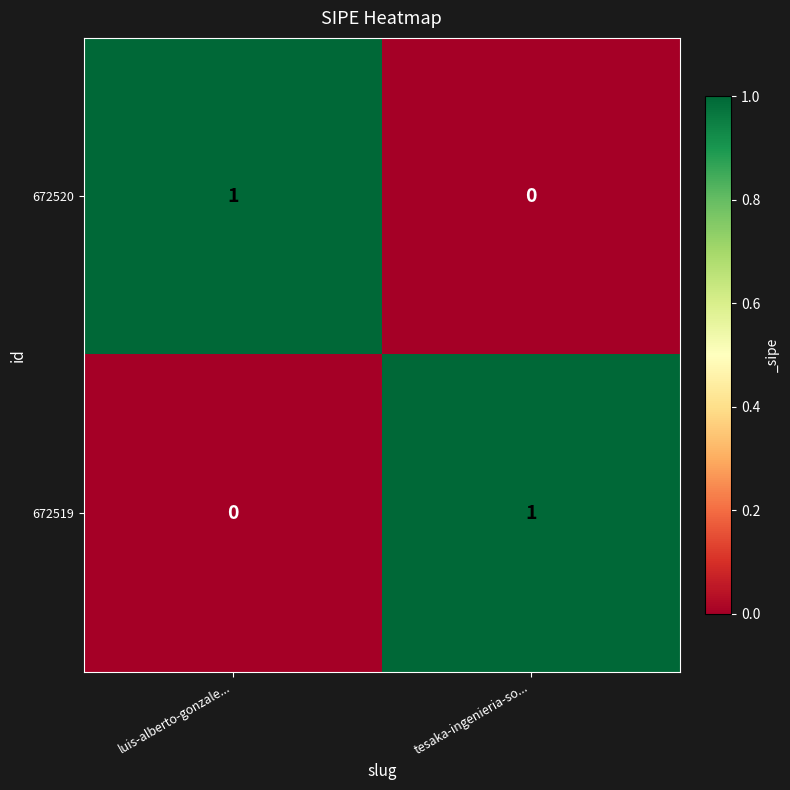

Rank the series at tesaka-ingenieria-so... from lowest to highest value.

672520, 672519